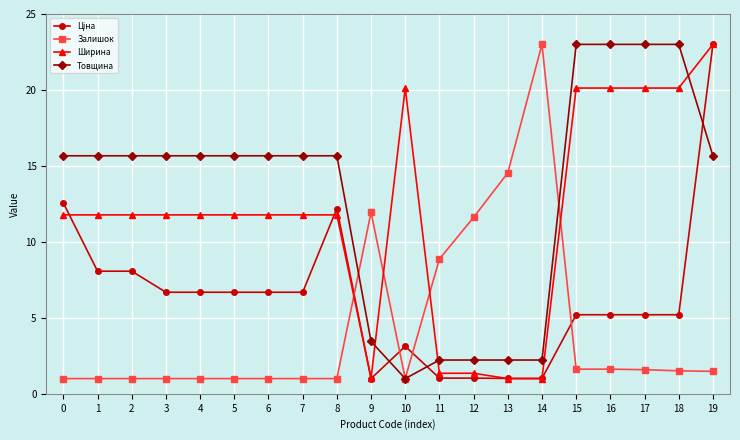

What is the maximum value for Залишок?

23.0